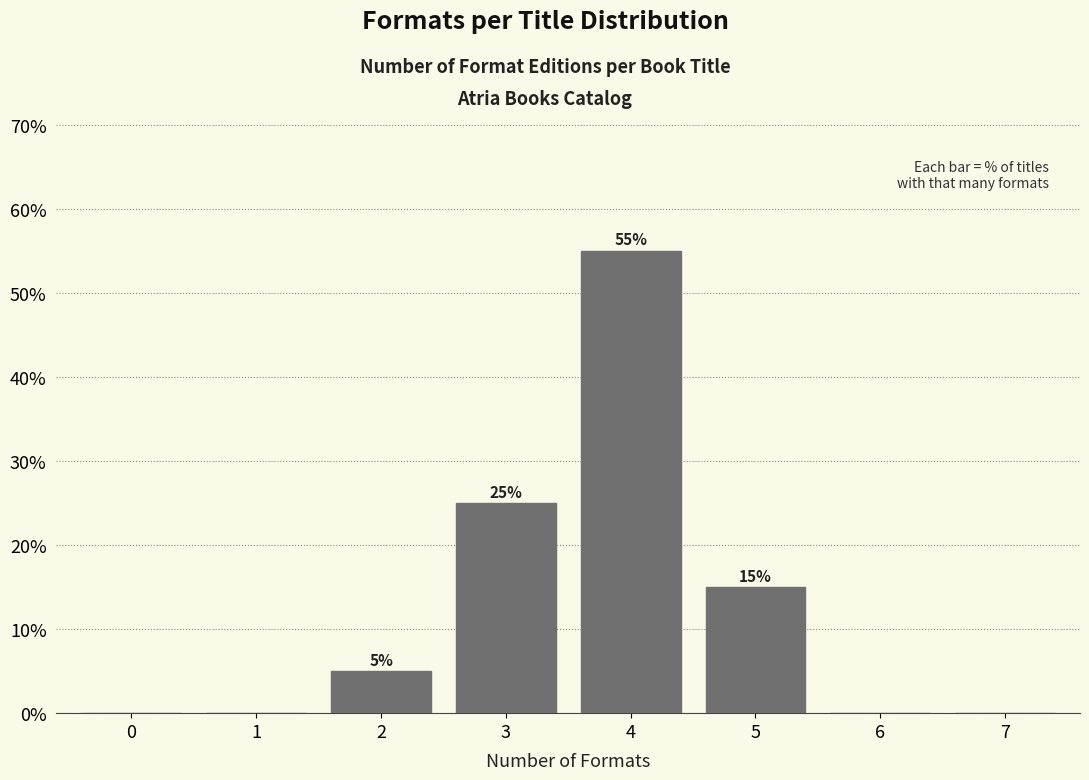

Reading left to right, list all the values displayed in this chart.

0=0.0	1=0.0	2=5.0	3=25.0	4=55.0	5=15.0	6=0.0	7=0.0